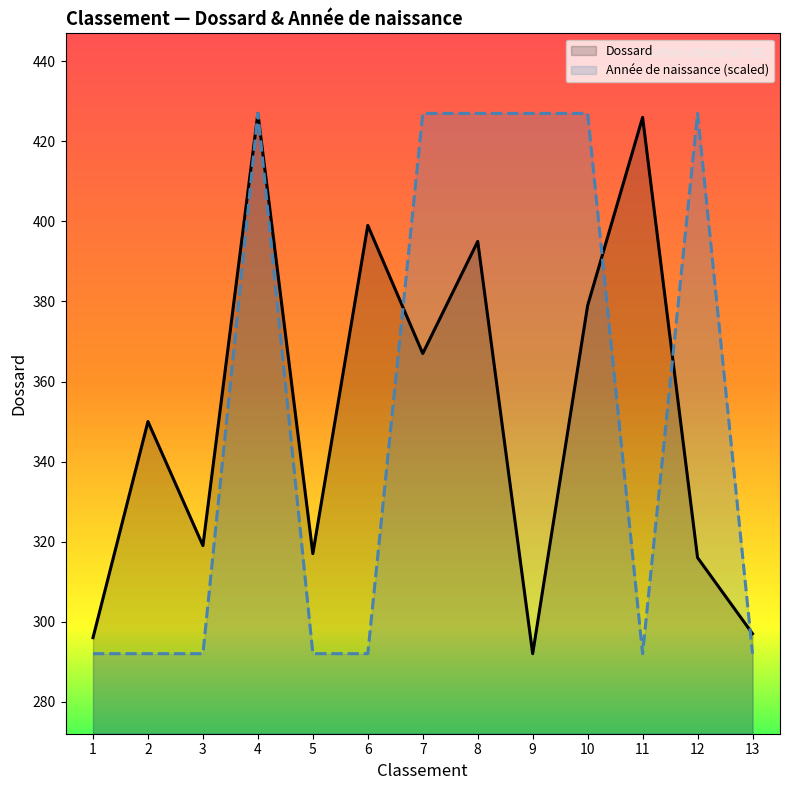

Does the chart display data point markers on the line(s)?

No